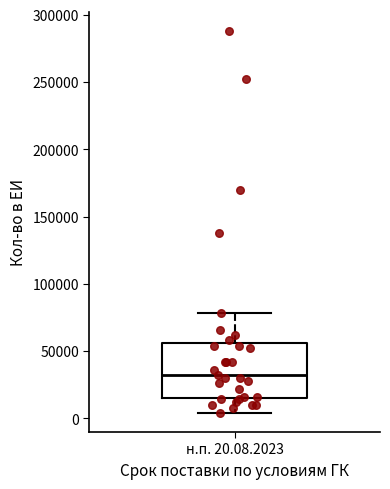

Transcribe this box plot: give where the median line is, the range the box spans, and where the two whiskers end, as read against the y-axis. The values are not printed on the chart, so give them approximately, as read against the axis.

median 30000, box 15000 to 55000, whiskers 5000 to 80000